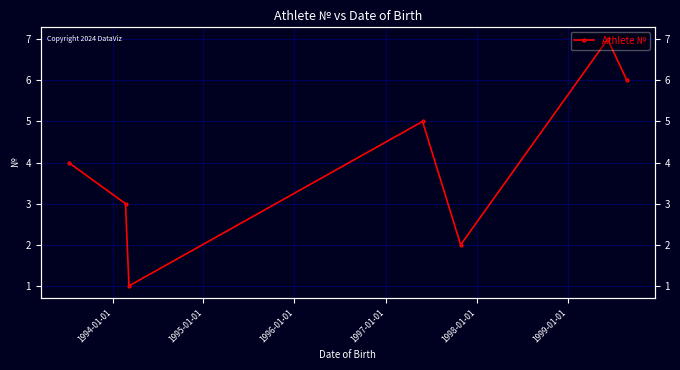

How many values exceed 4?

3